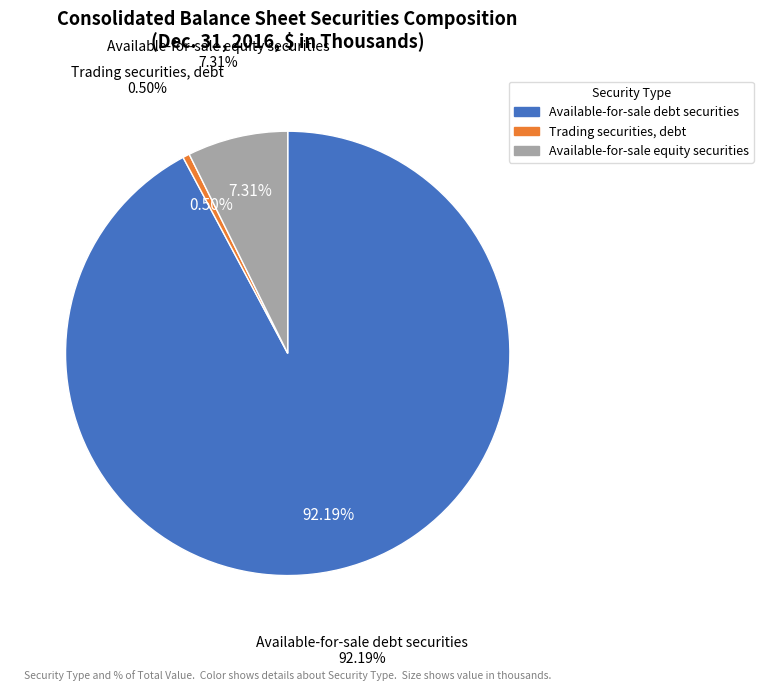

True or false: Trading securities, debt accounts for 1% of the total.

False